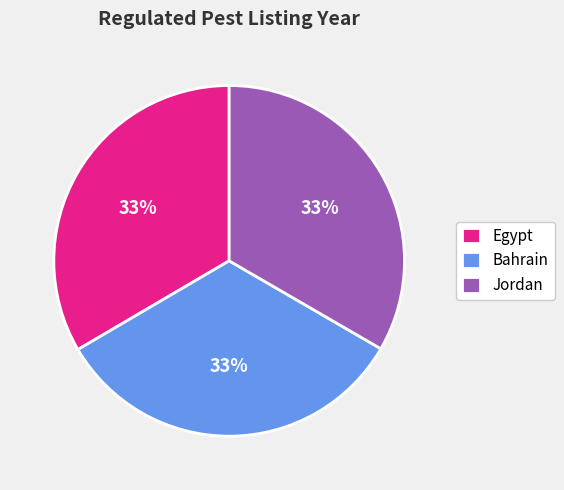

To the nearest percent, what percentage of the pie is Jordan?

33%